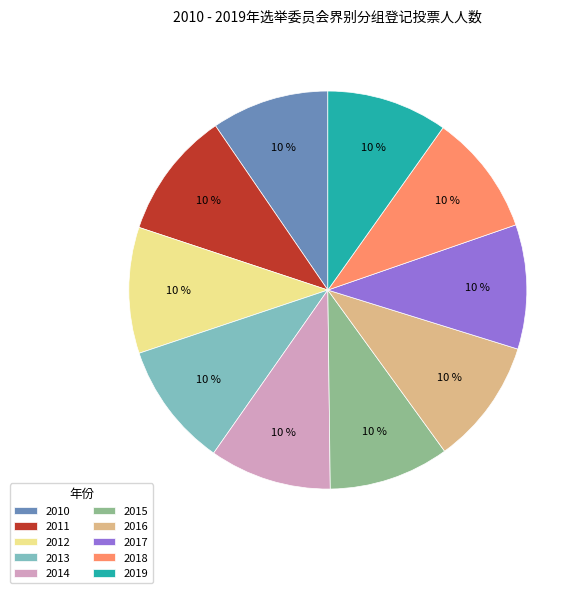

What is the ratio of the value at 2016 to the value at 2019?

1.0